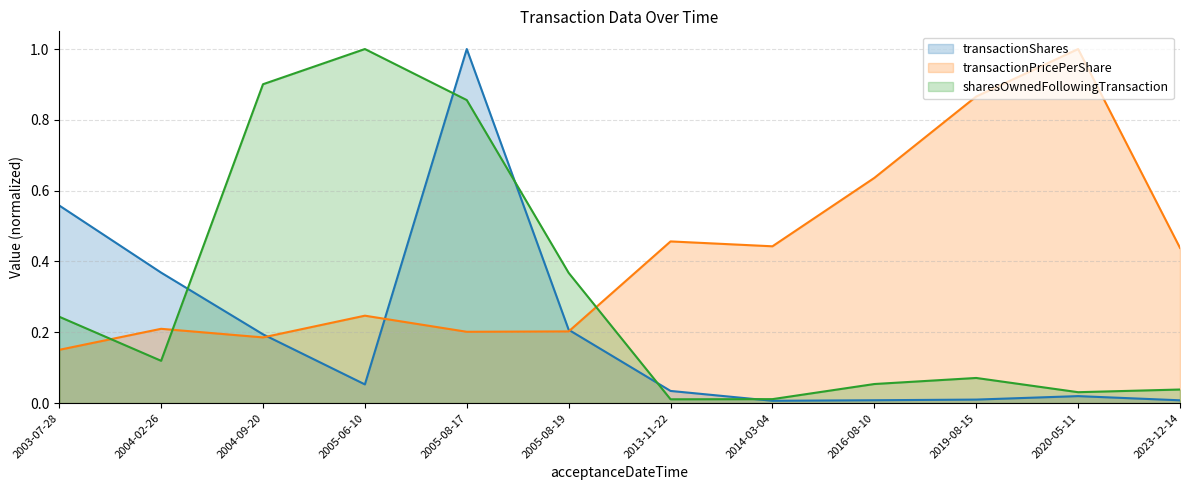

What is the average value of the sharesOwnedFollowingTransaction series?

0.3